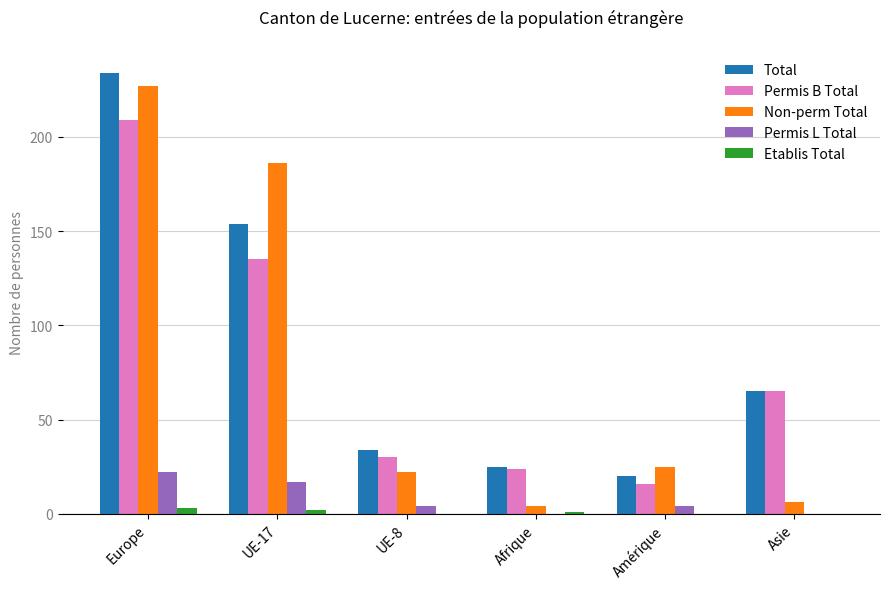

How many groups of bars are there?

6